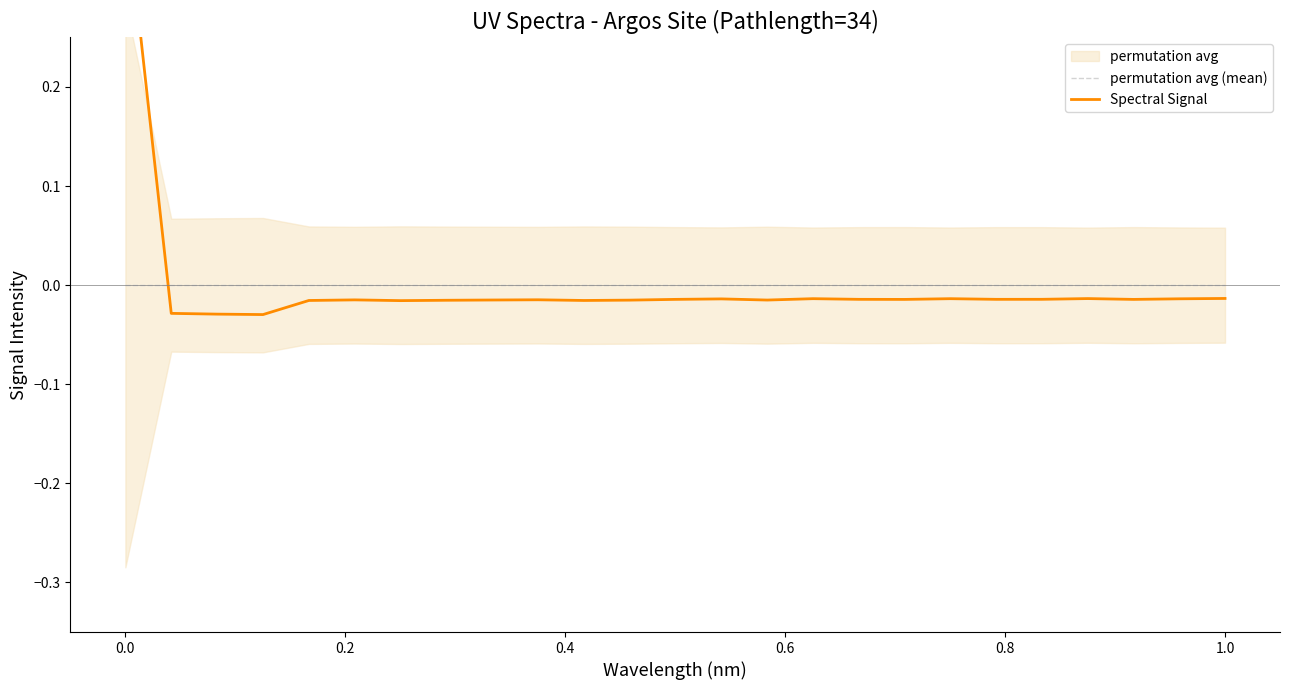

List the series in order of their peak value, lowest first.

permutation avg (mean), Spectral Signal